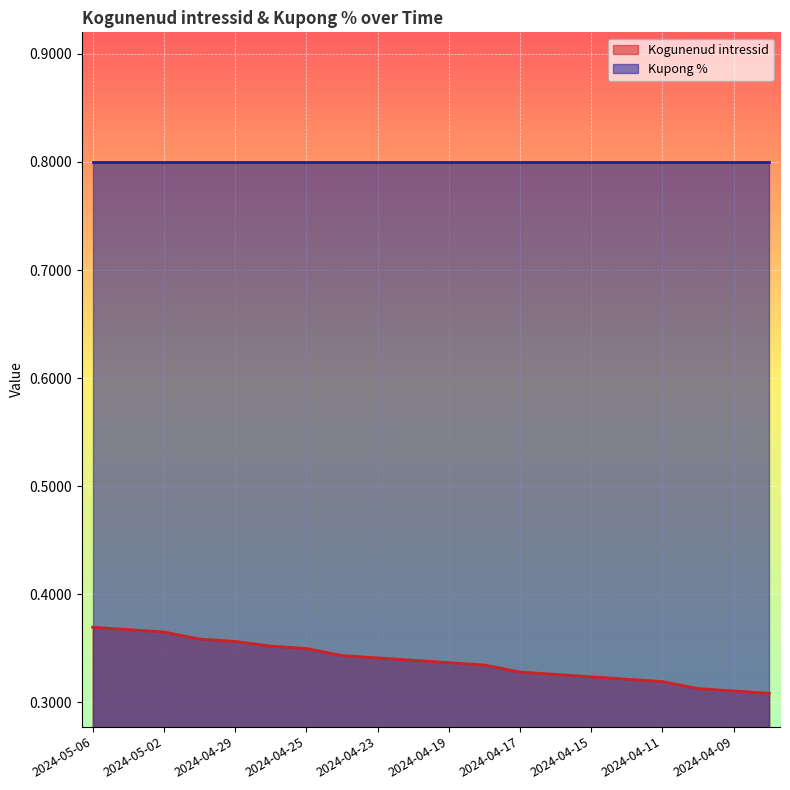

True or false: the data shows 0.1 at 2024-04-18.

False